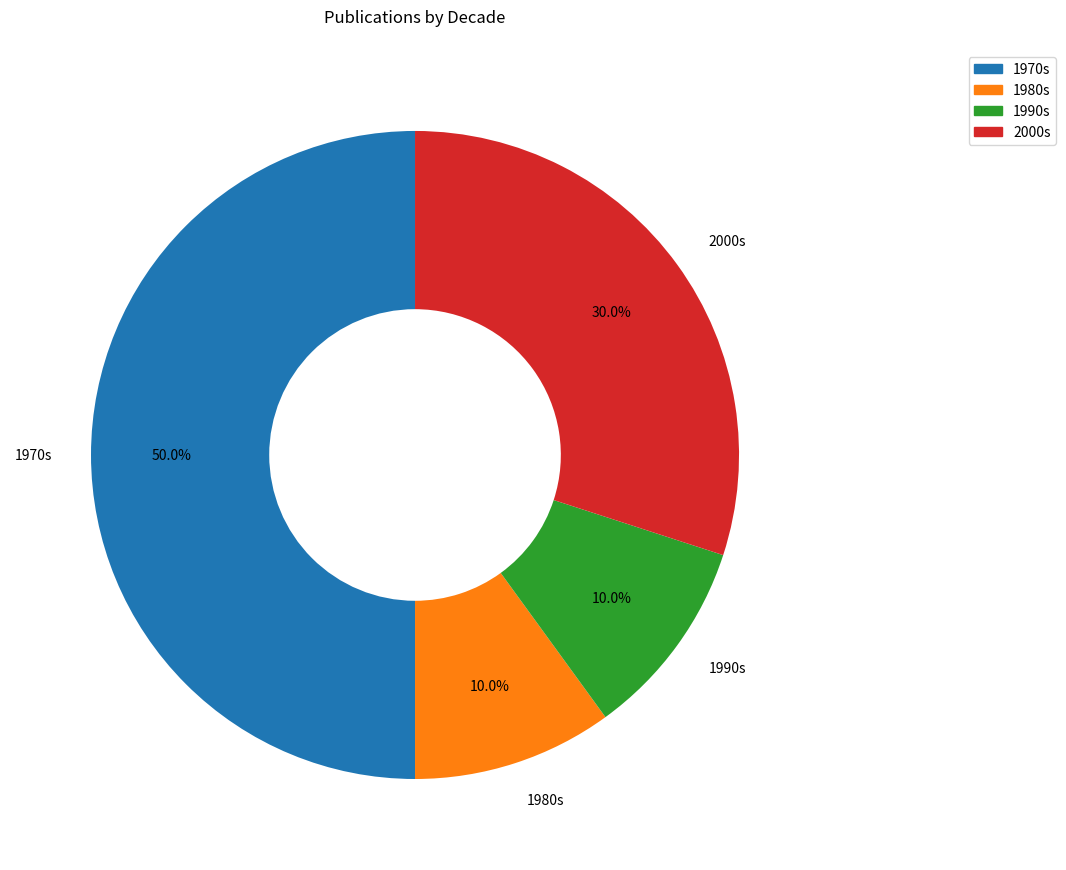

What is the total percentage of 1990s and 1980s?

20.0%